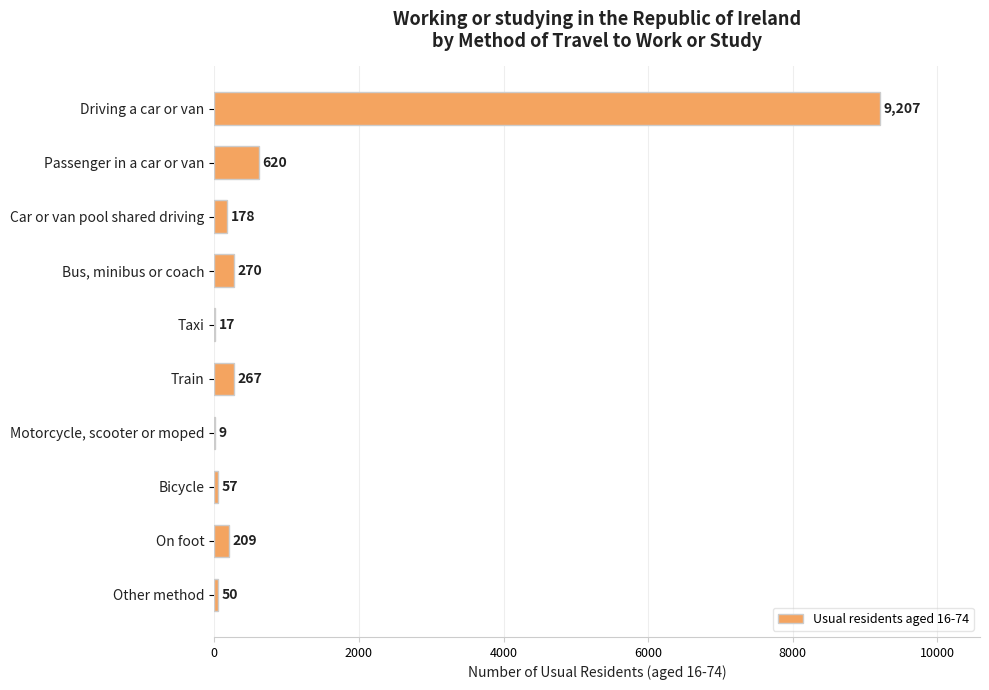

What is the greatest value displayed?

9207